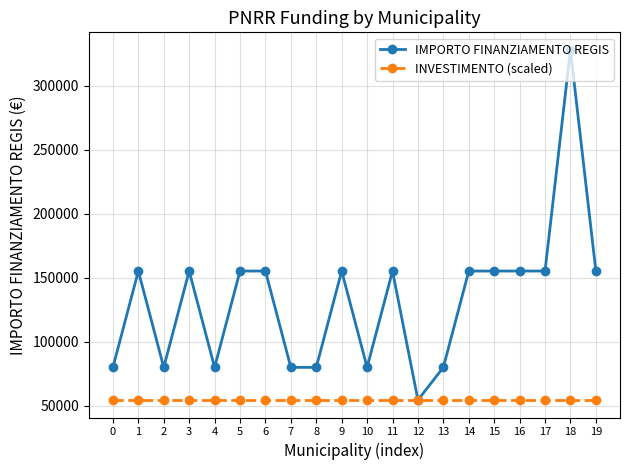

Rank the series by their average value, from highest to lowest.

IMPORTO FINANZIAMENTO REGIS, INVESTIMENTO (scaled)